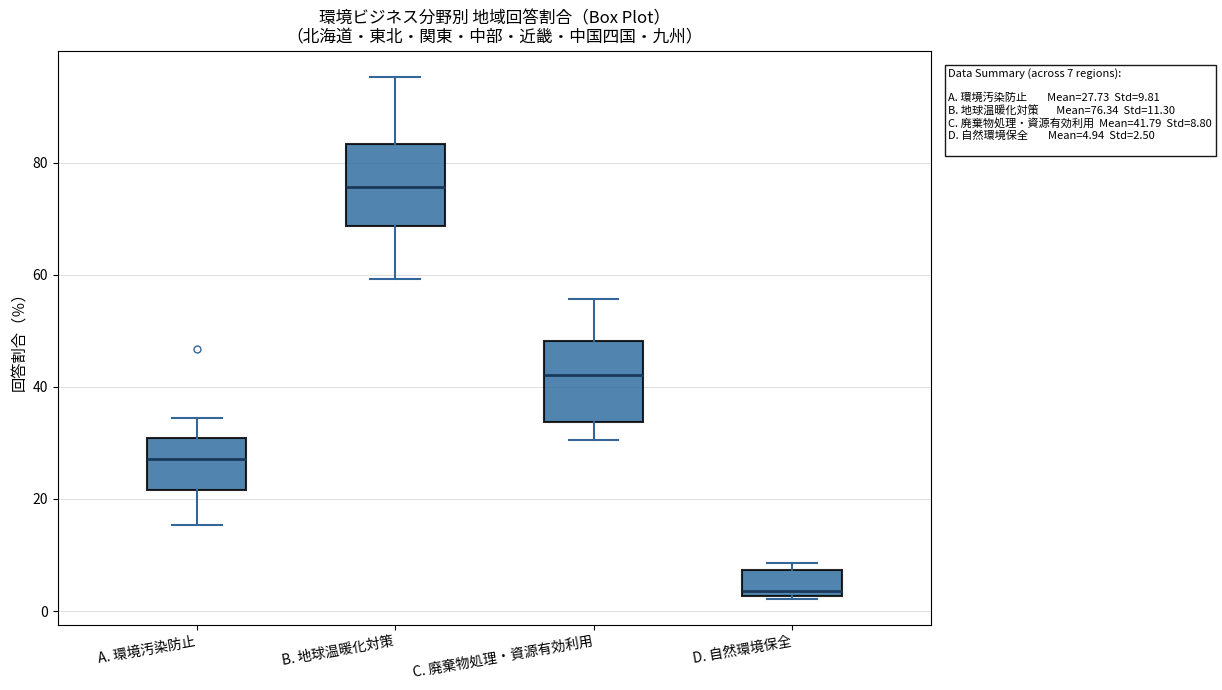

Which box has the lowest median line?

D. 自然環境保全